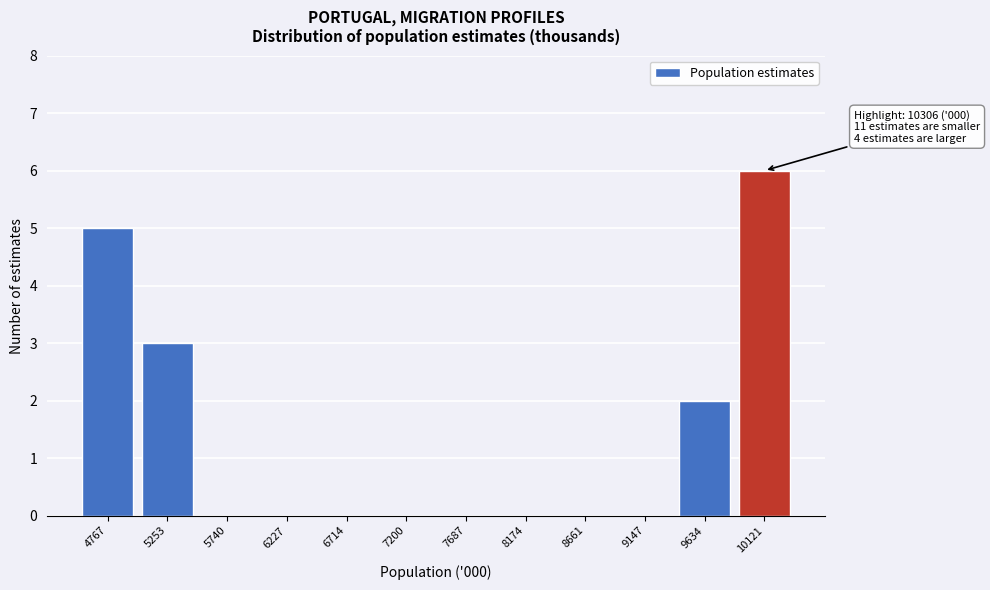

Reading right to left, list all the values displayed in this chart.

10121=6	9634=2	9147=0	8661=0	8174=0	7687=0	7200=0	6714=0	6227=0	5740=0	5253=3	4767=5